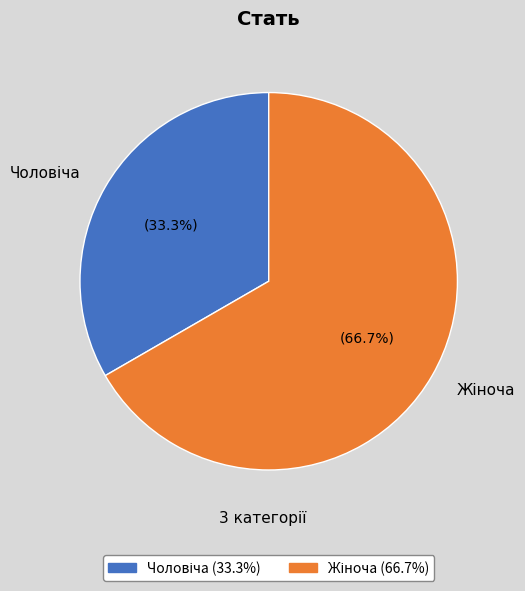

Does any single category account for the majority?

Yes